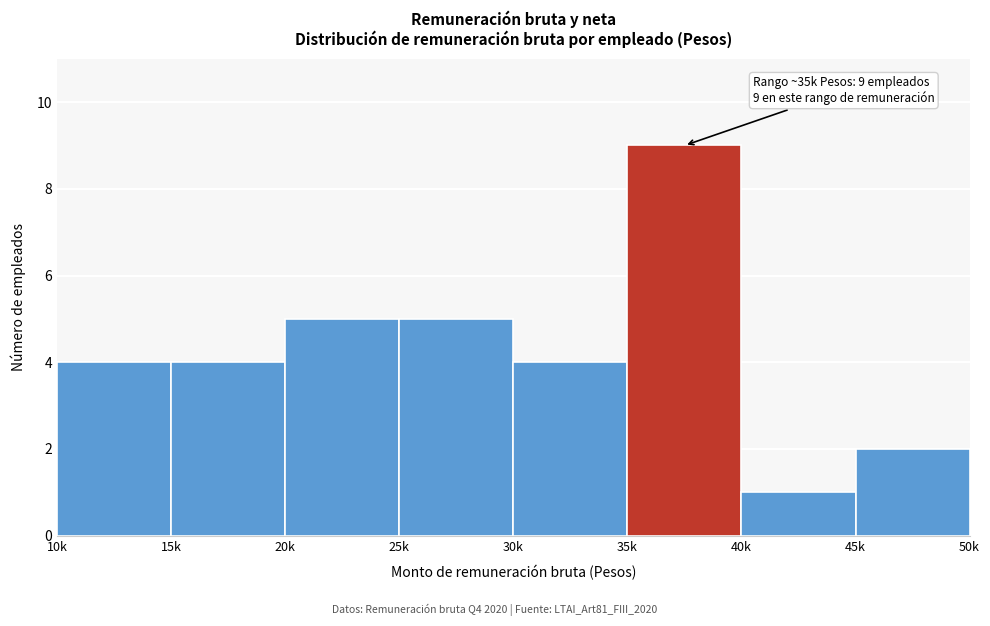

Reading left to right, extract all data points from this chart.

4	4	5	5	4	9	1	2